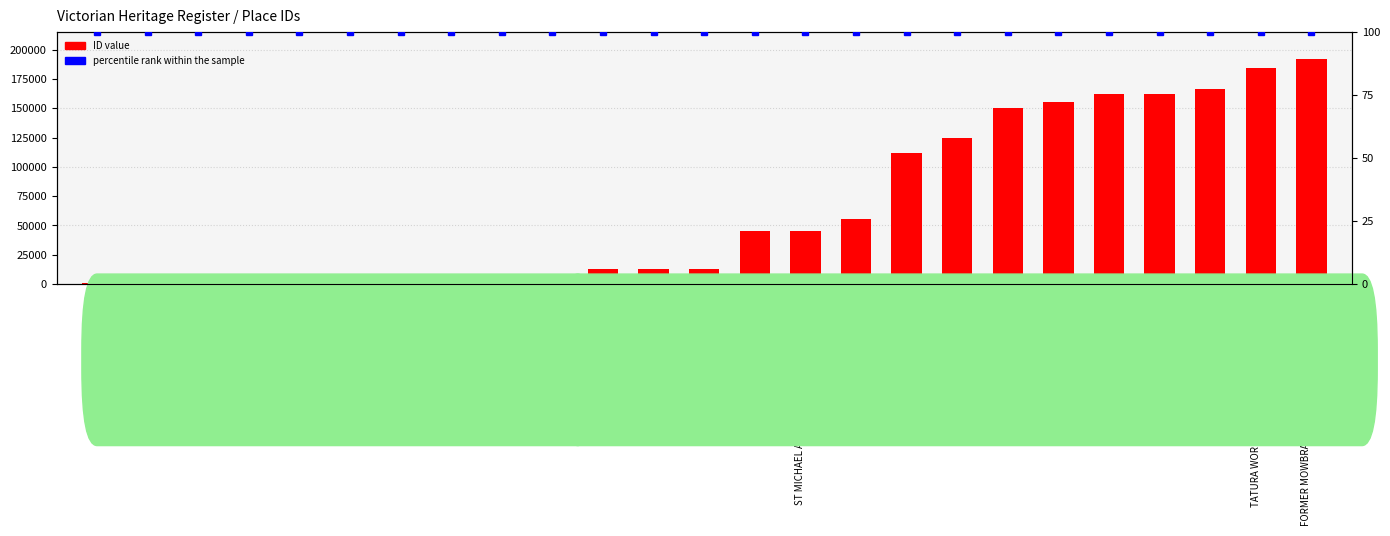

The percentile rank within the sample series shows 100 at ROSEBUD SOUND SHELL. True or false?

True